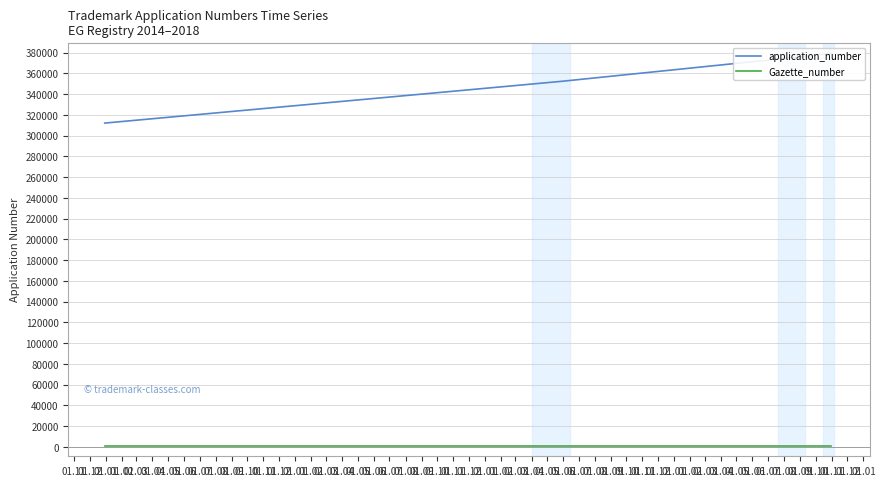

Which series changed the most between 01.01 and 01.03?

application_number